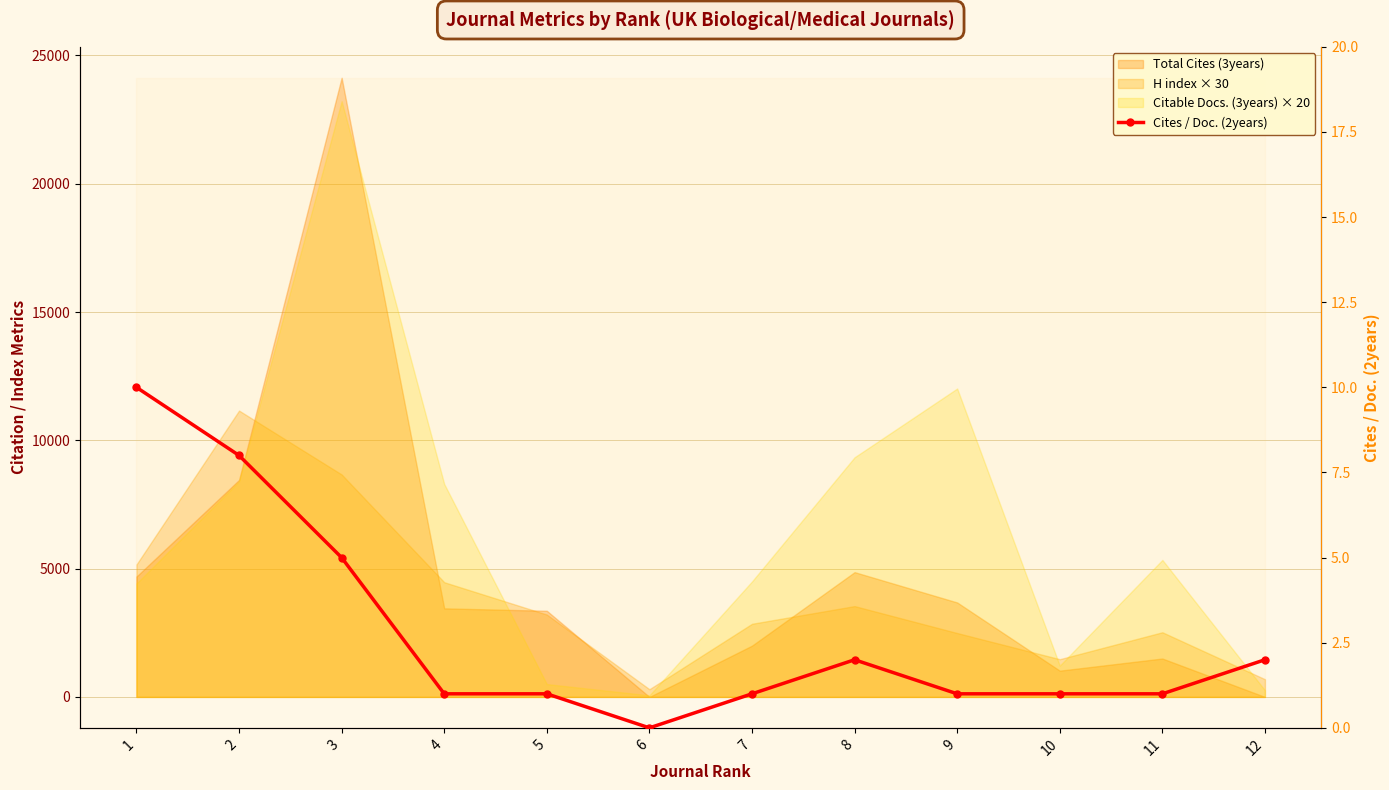

Which has a higher value, 7 or 10?

7